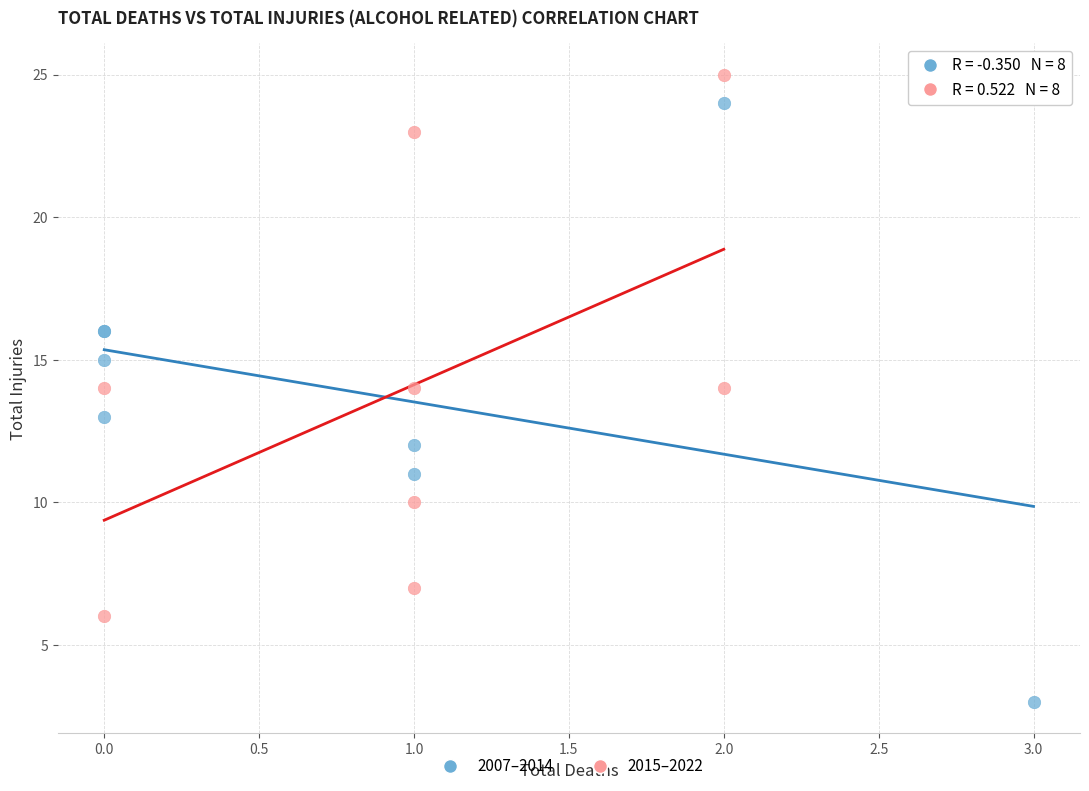

Which series contains the lowest Y value?

2007–2014